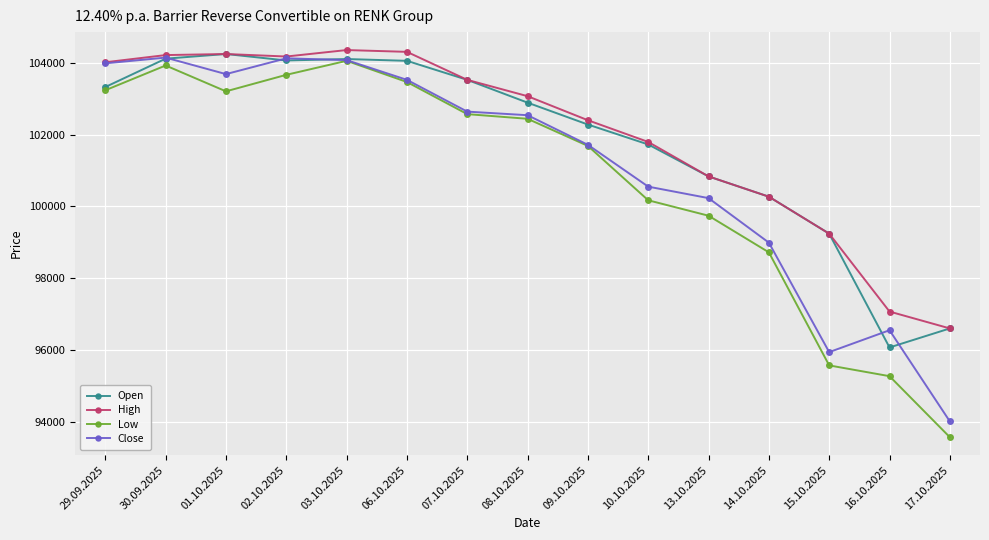

True or false: Open has a value of 102280 at 09.10.2025.

True